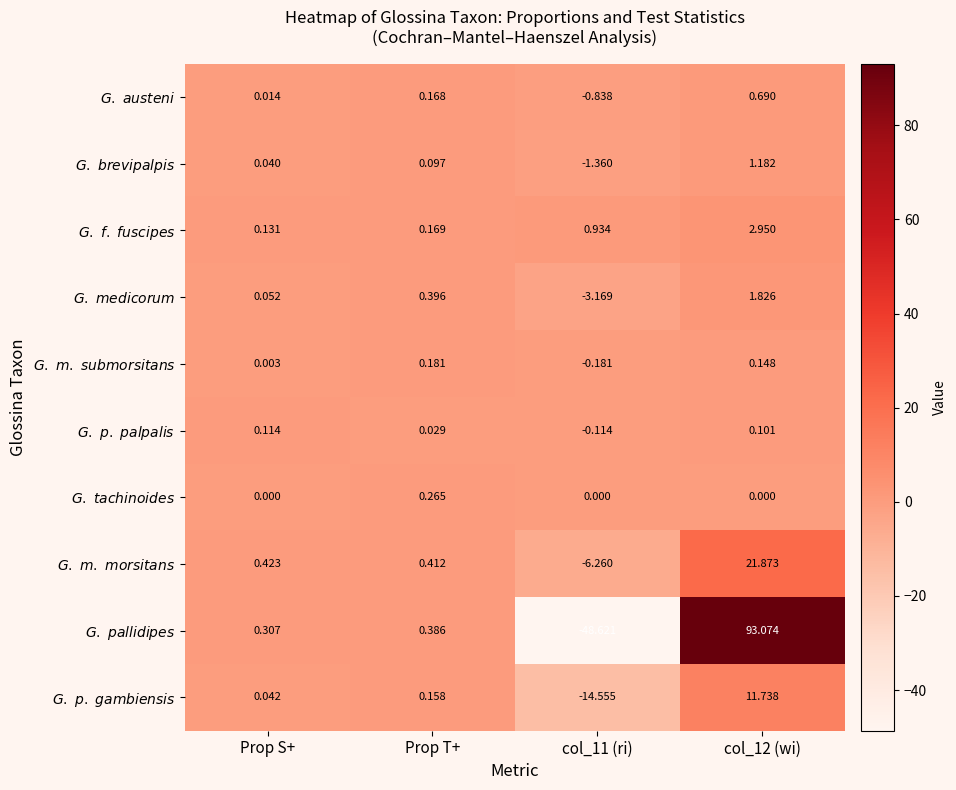

Reading left to right, extract all data points from this chart.

$\it{G.\ austeni}$: Prop S+=0.0	Prop T+=0.2	col_11 (ri)=-0.8	col_12 (wi)=0.7
$\it{G.\ brevipalpis}$: Prop S+=0.0	Prop T+=0.1	col_11 (ri)=-1.4	col_12 (wi)=1.2
$\it{G.\ f.\ fuscipes}$: Prop S+=0.1	Prop T+=0.2	col_11 (ri)=0.9	col_12 (wi)=3.0
$\it{G.\ medicorum}$: Prop S+=0.1	Prop T+=0.4	col_11 (ri)=-3.2	col_12 (wi)=1.8
$\it{G.\ m.\ submorsitans}$: Prop S+=0.0	Prop T+=0.2	col_11 (ri)=-0.2	col_12 (wi)=0.1
$\it{G.\ p.\ palpalis}$: Prop S+=0.1	Prop T+=0.0	col_11 (ri)=-0.1	col_12 (wi)=0.1
$\it{G.\ tachinoides}$: Prop S+=0.0	Prop T+=0.3	col_11 (ri)=0.0	col_12 (wi)=0.0
$\it{G.\ m.\ morsitans}$: Prop S+=0.4	Prop T+=0.4	col_11 (ri)=-6.3	col_12 (wi)=21.9
$\it{G.\ pallidipes}$: Prop S+=0.3	Prop T+=0.4	col_11 (ri)=-48.6	col_12 (wi)=93.1
$\it{G.\ p.\ gambiensis}$: Prop S+=0.0	Prop T+=0.2	col_11 (ri)=-14.6	col_12 (wi)=11.7